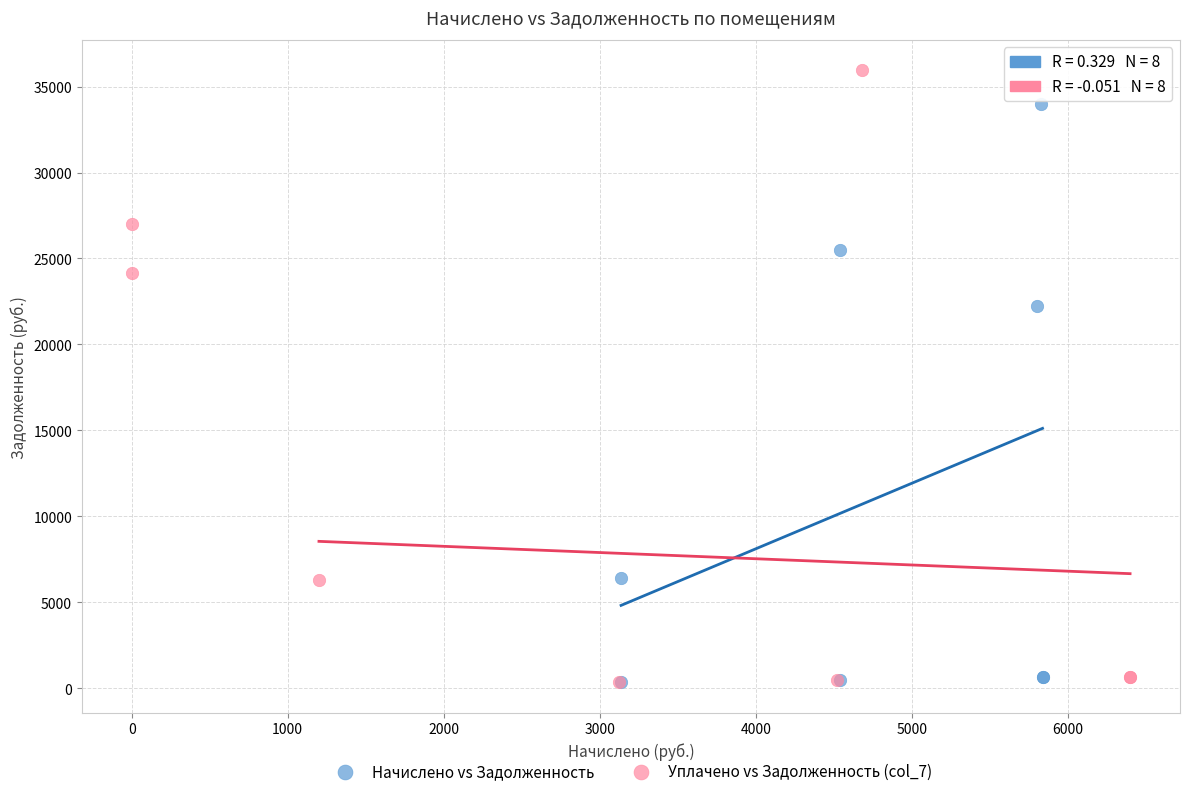

Which series has the widest spread of Y values?

Уплачено vs Задолженность (col_7)